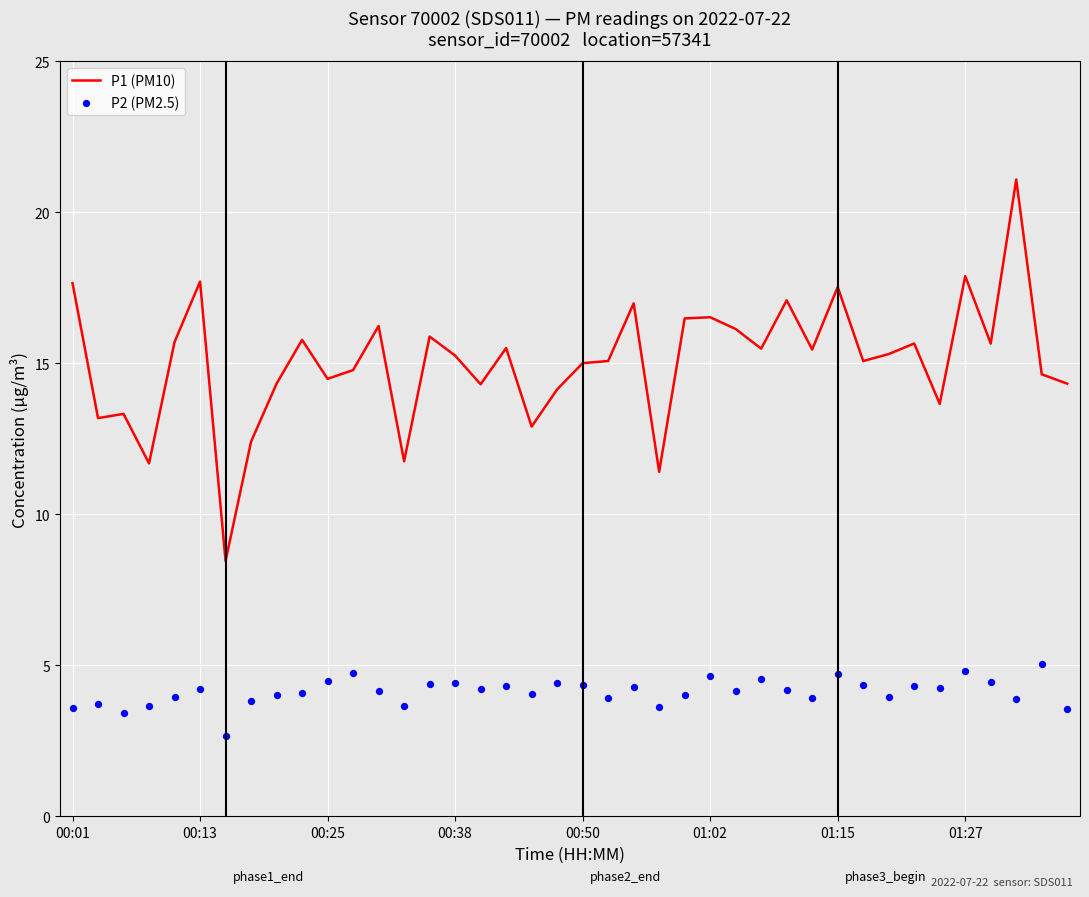

What are all the series names shown in the legend?

P1 (PM10), P2 (PM2.5)